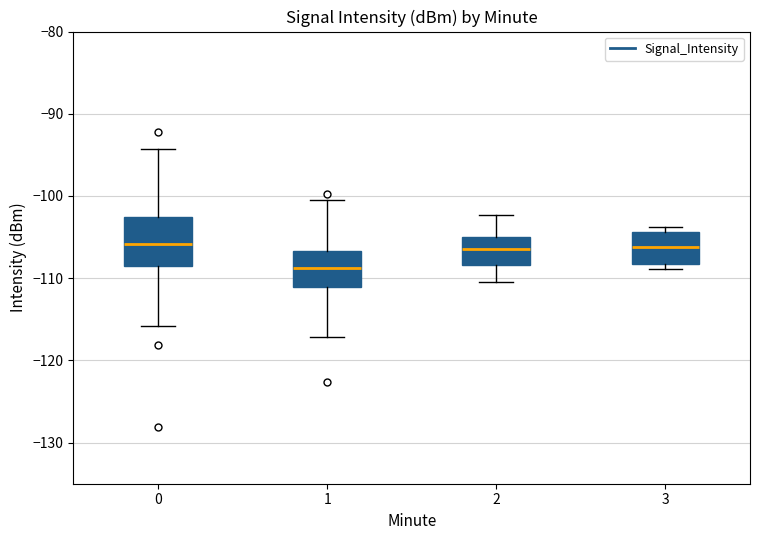

Where does the median line of the box at x = 3 sit on the y-axis? The values are not printed on the chart, so give them approximately, as read against the axis.

-106